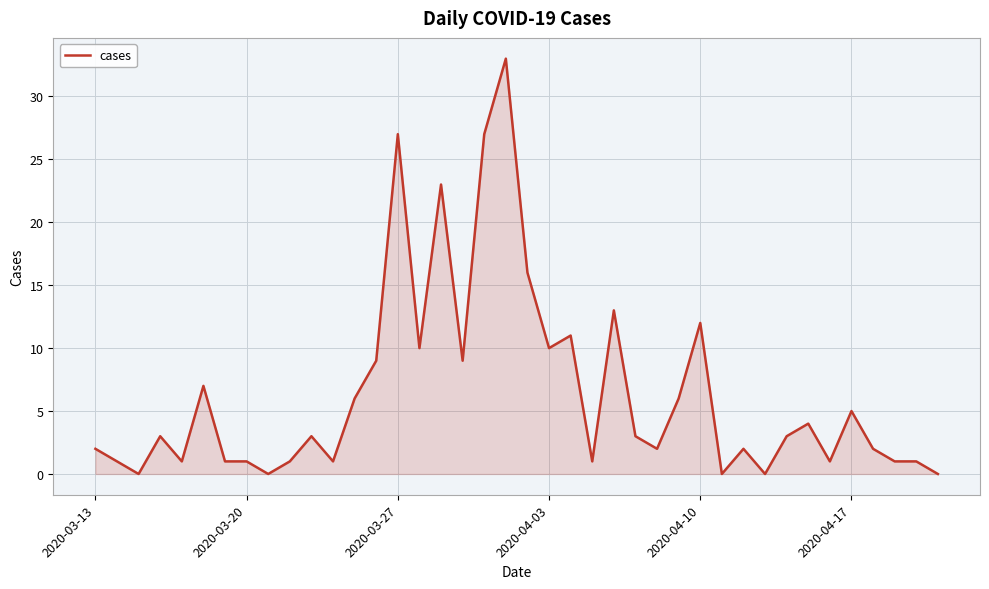

What is the greatest value displayed?

33